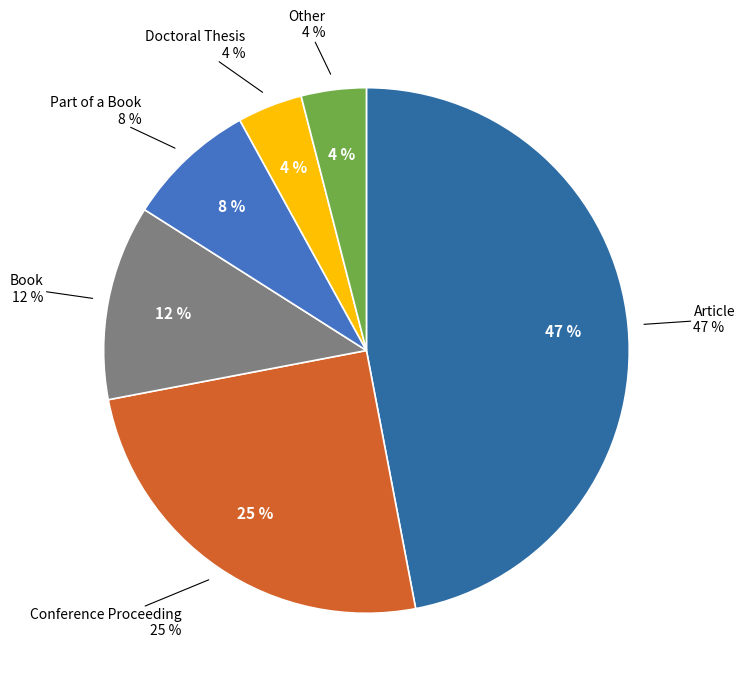

What is the ratio of the value at Book to the value at Part of a Book?

1.5